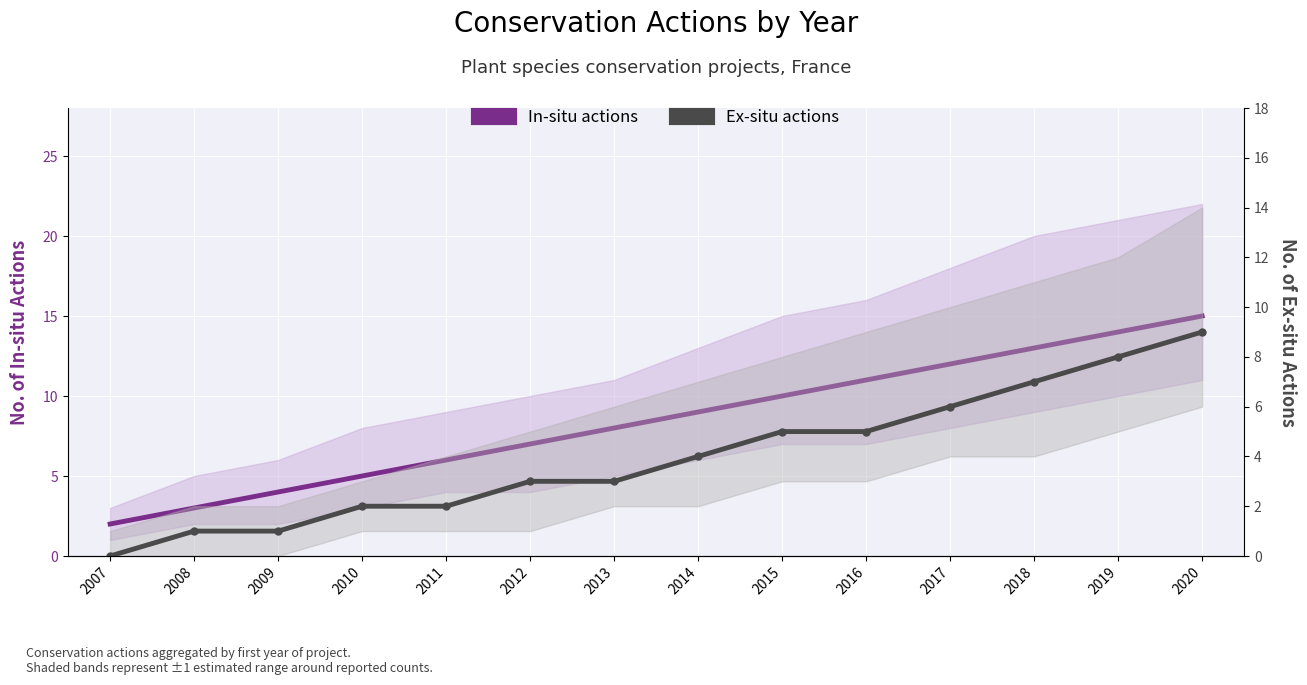

What is the total value across all series at 2015?

15